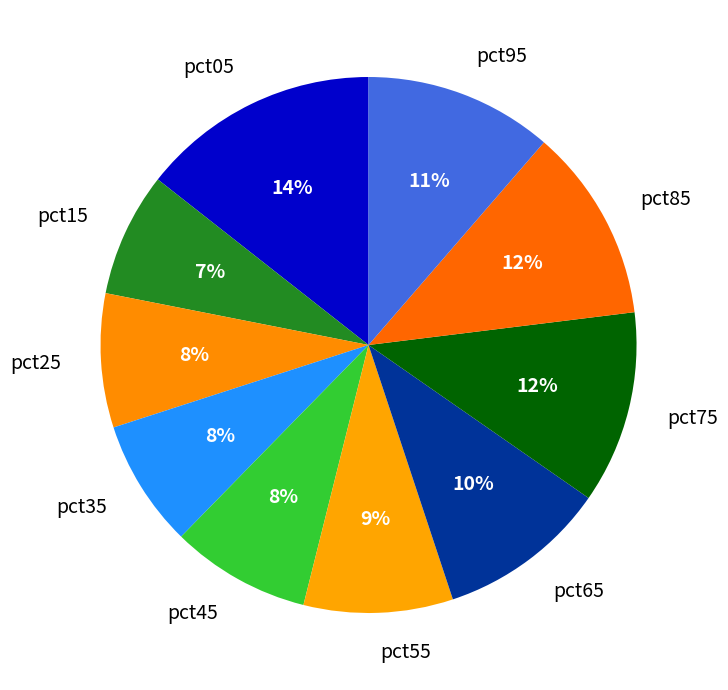

Is there any slice that represents more than half of the pie?

No